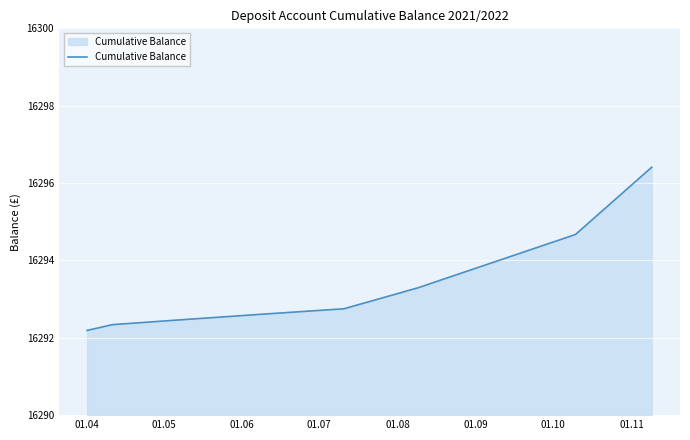

What is the difference between the maximum and minimum values?

4.2